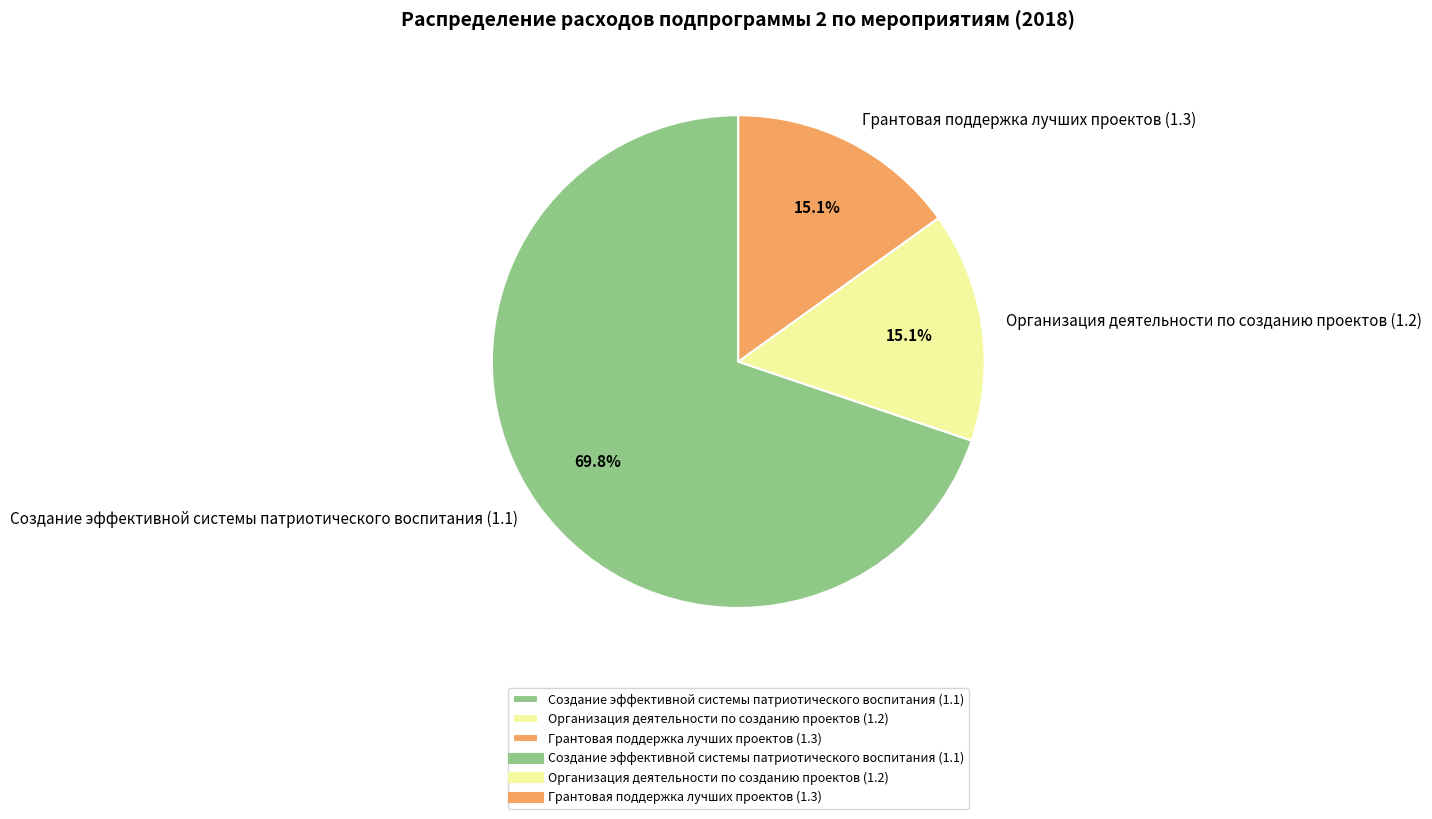

To the nearest percent, what is the combined percentage of Грантовая поддержка лучших проектов (1.3) and Организация деятельности по созданию проектов (1.2)?

30%